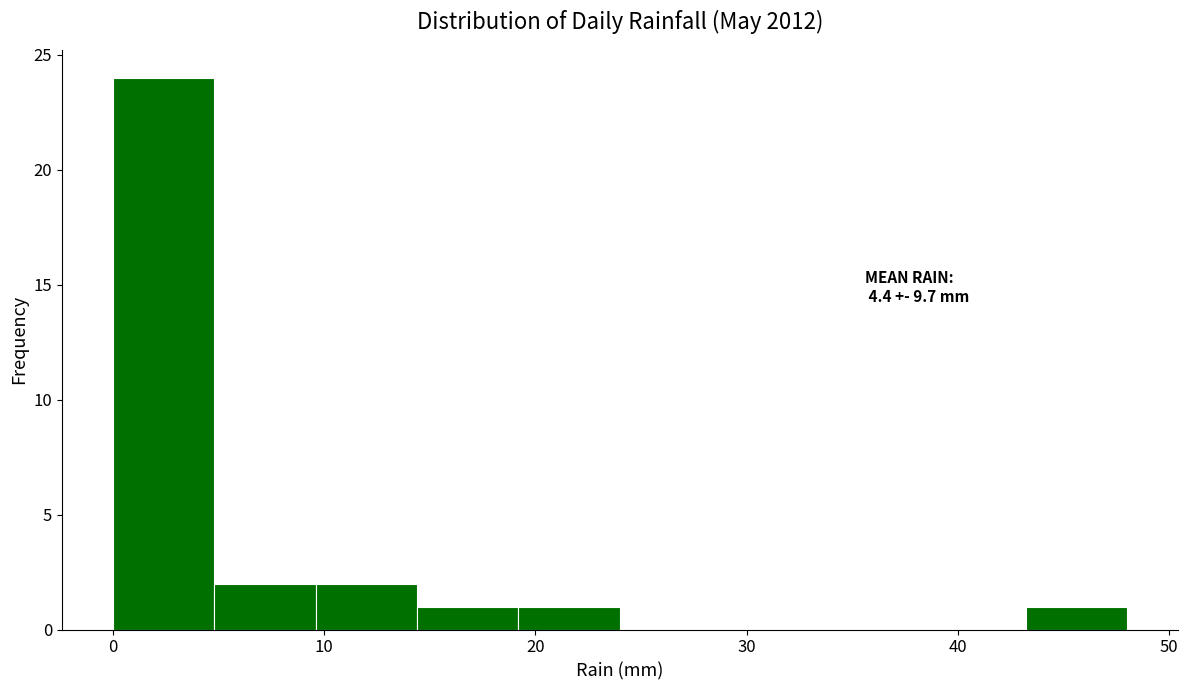

Over which range of the x-axis is the bar tallest?

0.0 to 4.8